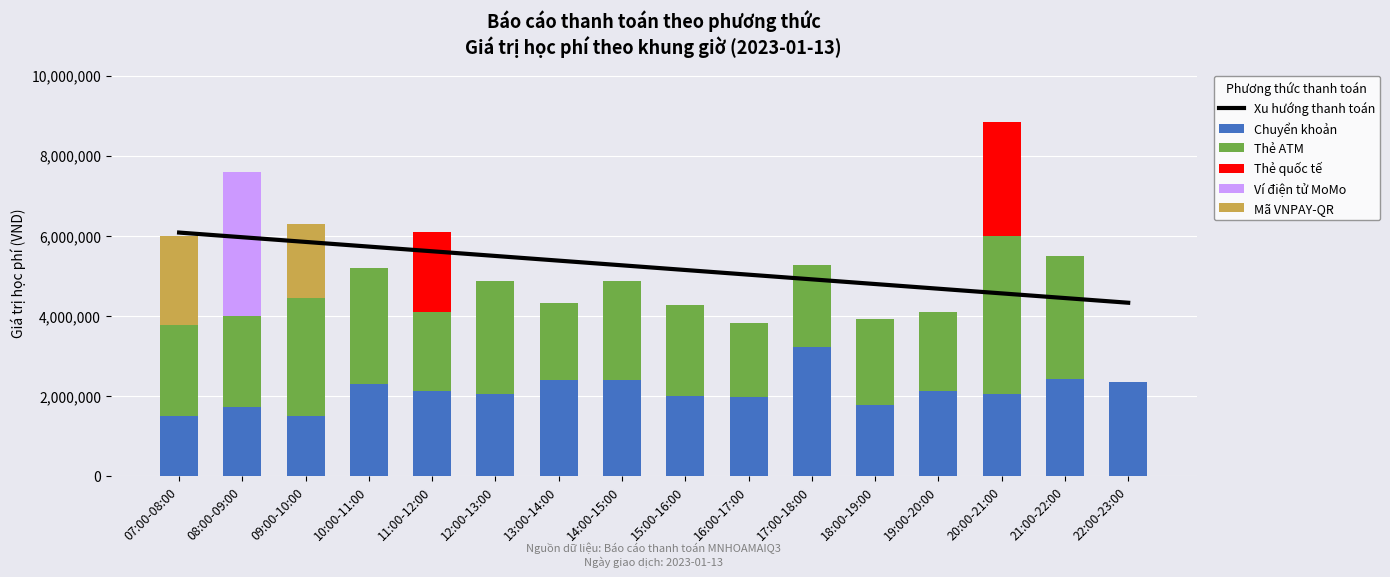

What are all the series names shown in the legend?

Xu hướng thanh toán, Chuyển khoản, Thẻ ATM, Thẻ quốc tế, Ví điện tử MoMo, Mã VNPAY-QR